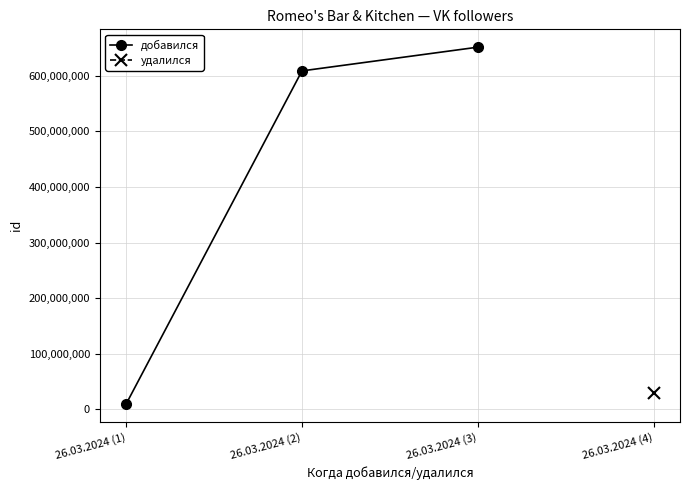

At which category does the chart reach its peak across all series?

26.03.2024 (3)